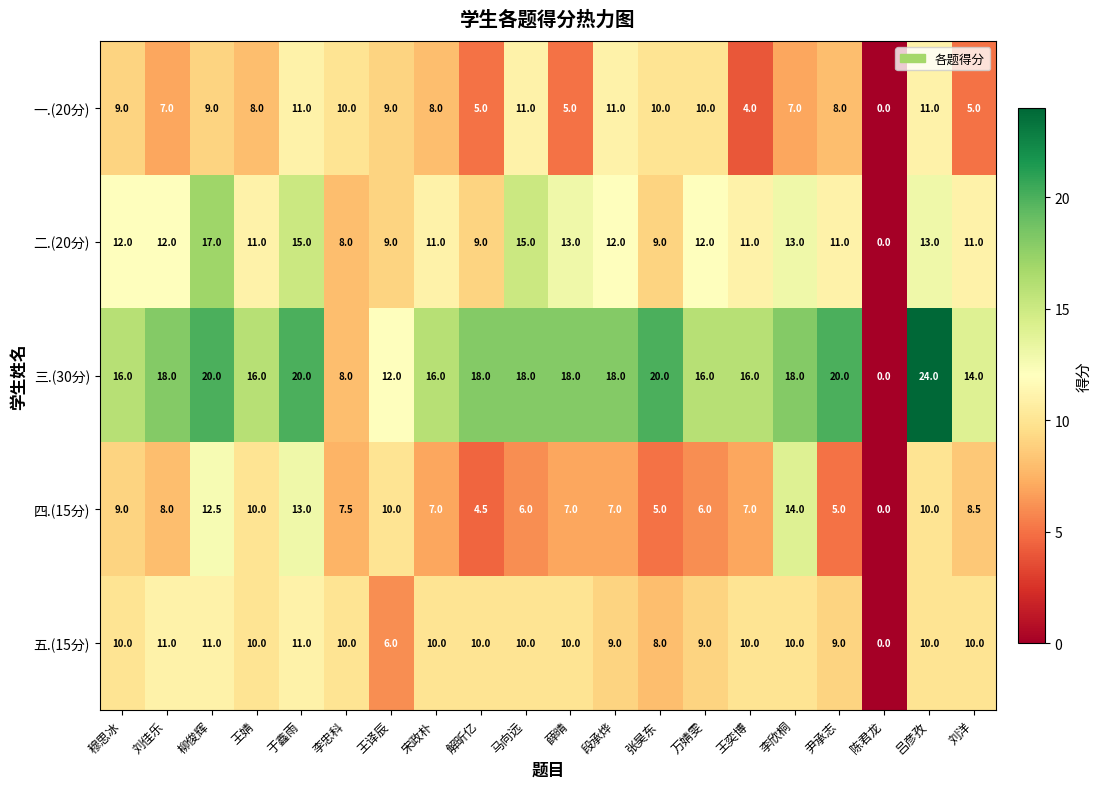

What is the spread (max minus min) of values at 王奕博?

12.0